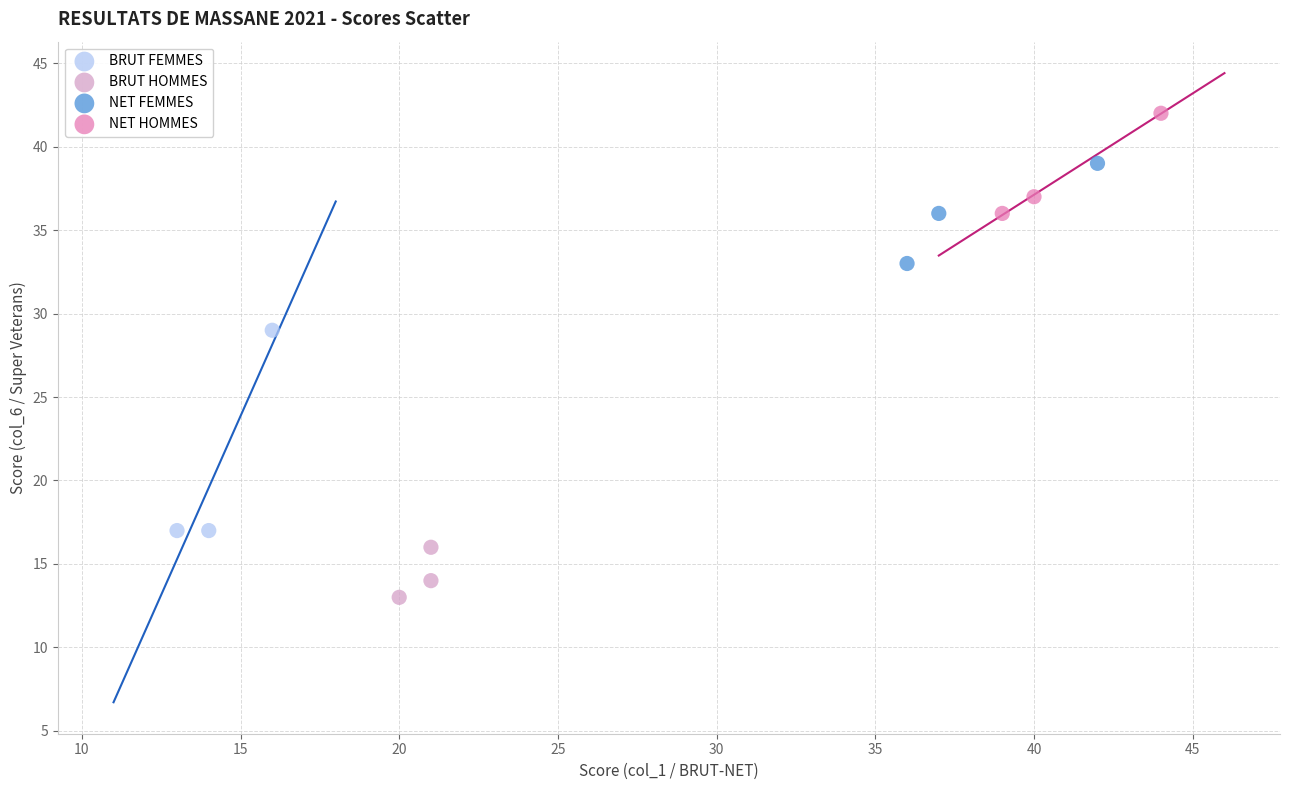

Which series reaches the minimum Y coordinate?

BRUT HOMMES